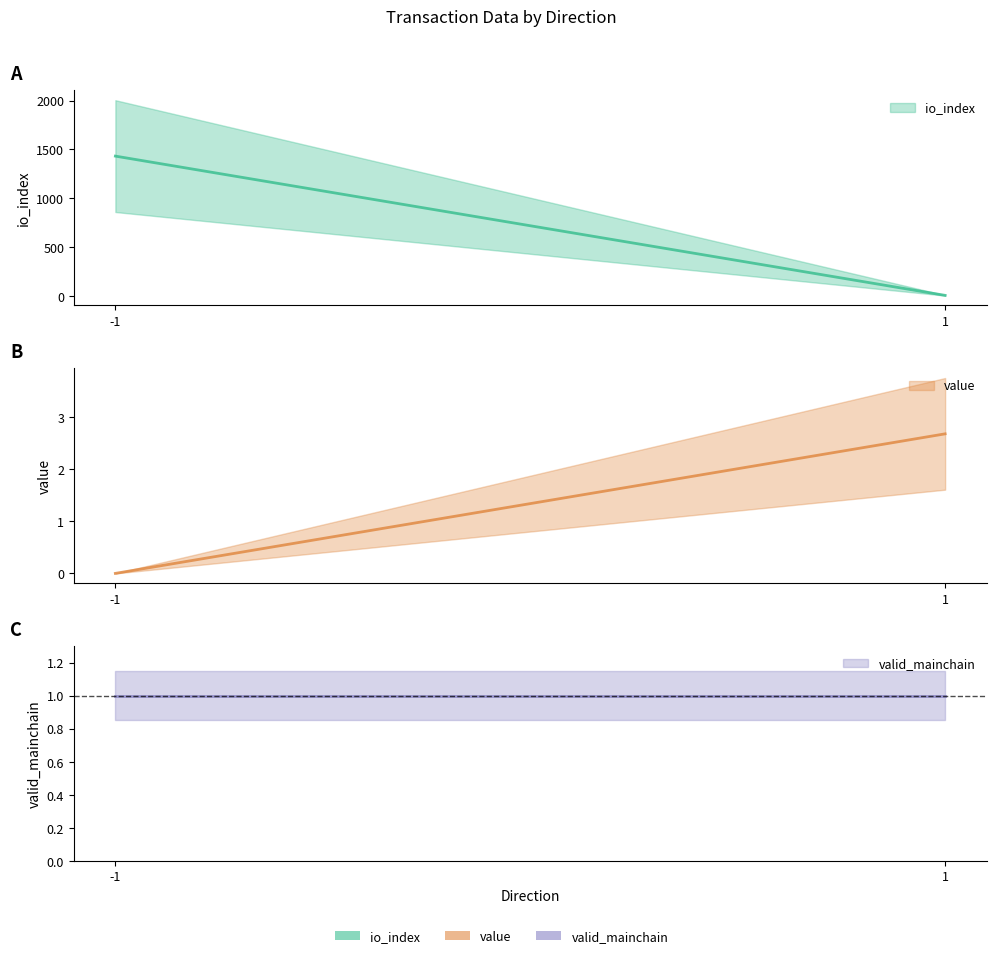

What is the highest value of the valid_mainchain series?

1.0